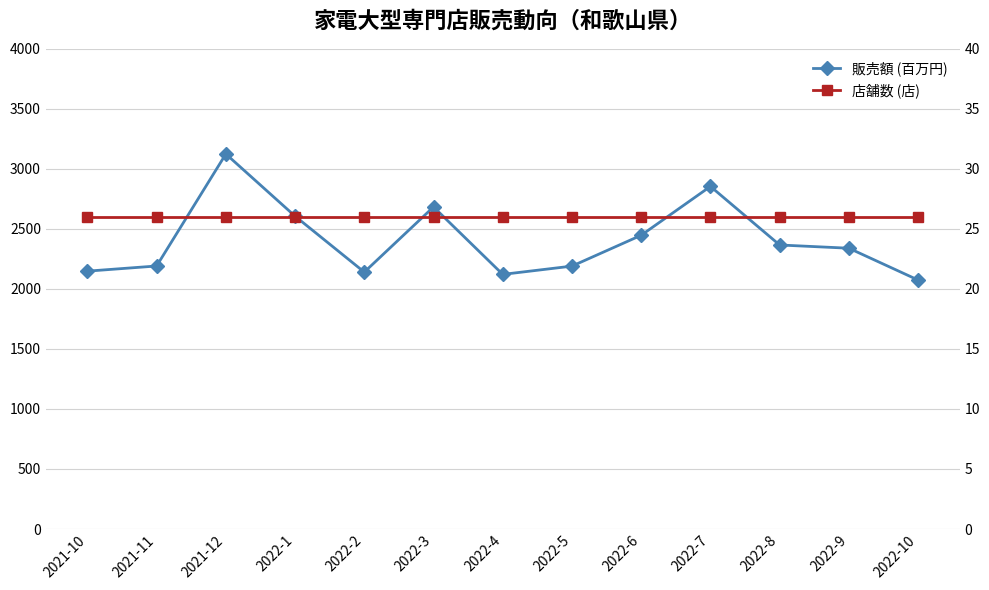

How many series are shown in this chart?

2